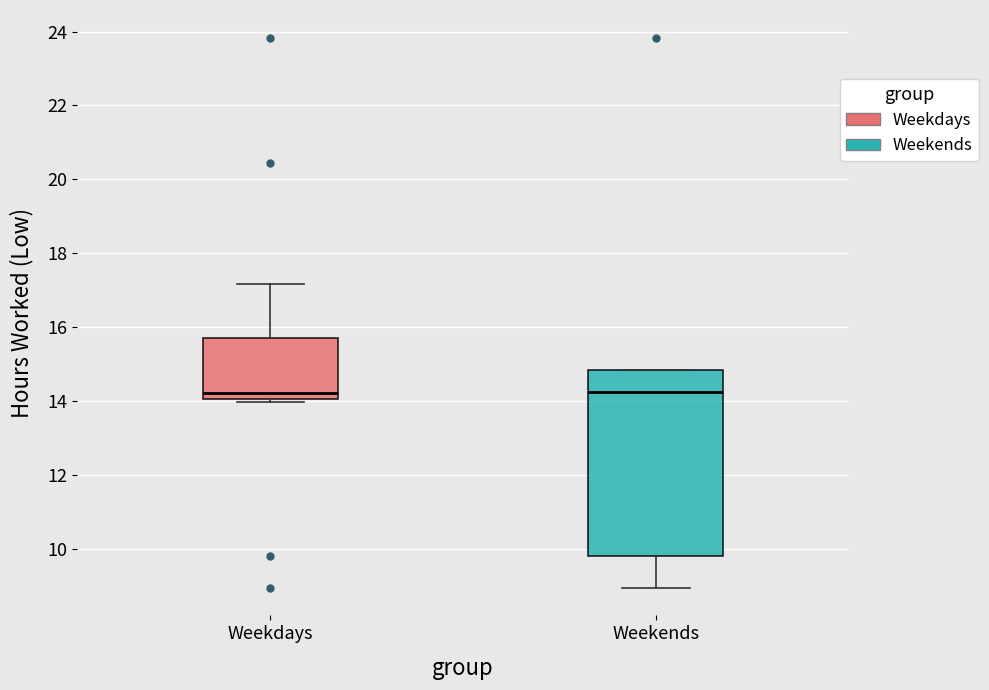

Reading left to right, transcribe this box plot: for each box, give where its median line is, the range the box spans, and where its two whiskers end, as read against the y-axis. The values are not printed on the chart, so give them approximately, as read against the axis.

Weekdays: median 14.2, box 14.0 to 15.8, whiskers 14.0 (just below the box's lower edge) to 17.2
Weekends: median 14.2, box 9.8 to 14.8, whiskers 9.0 to 14.8